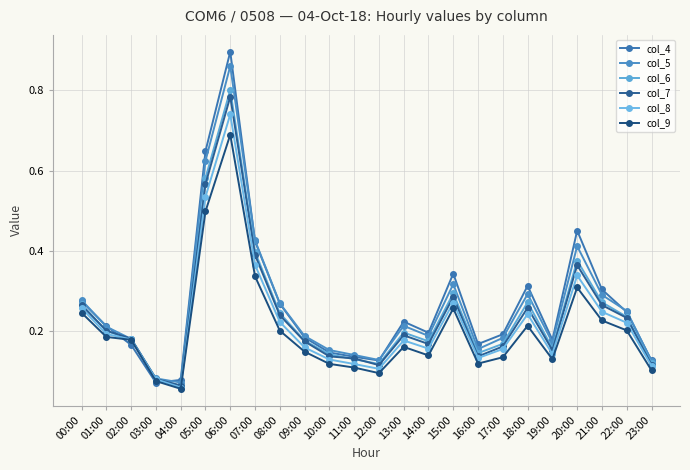

The col_7 series shows 0.1 at 23:00. True or false?

True